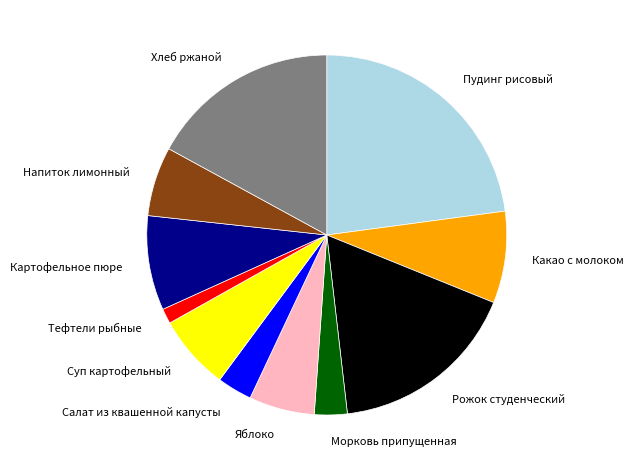

How many segments does this pie chart have?

11